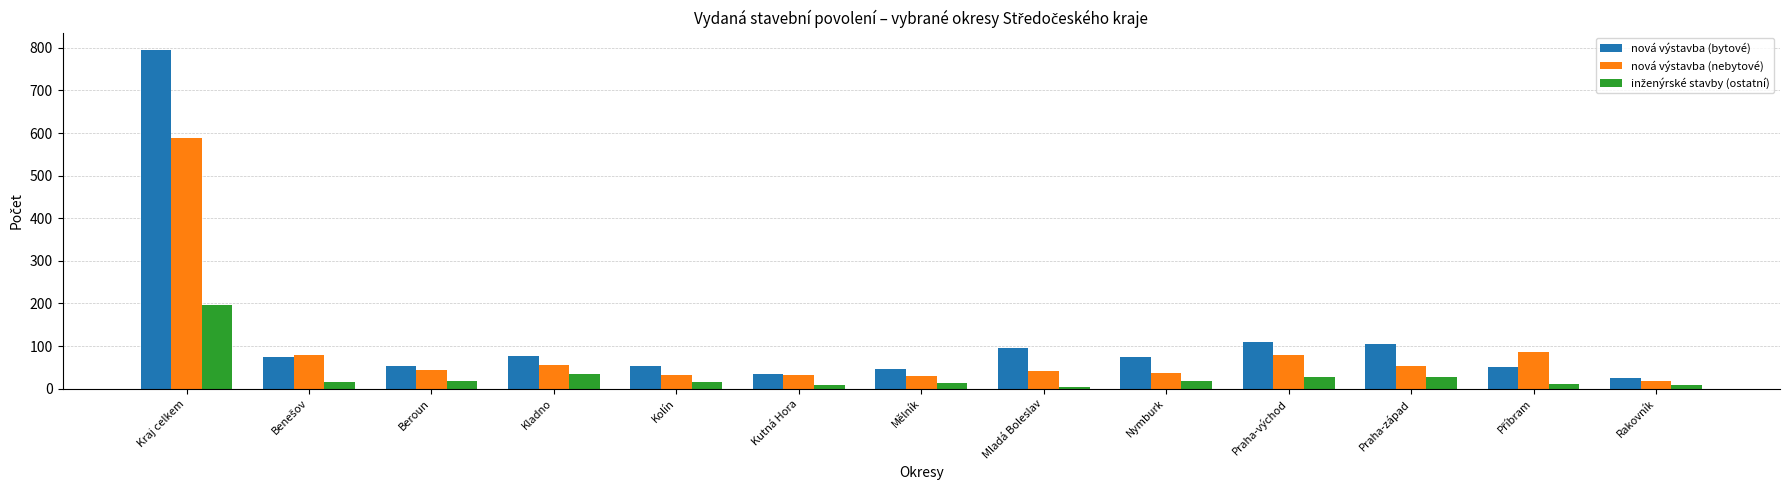

How many data points does each series have?

13